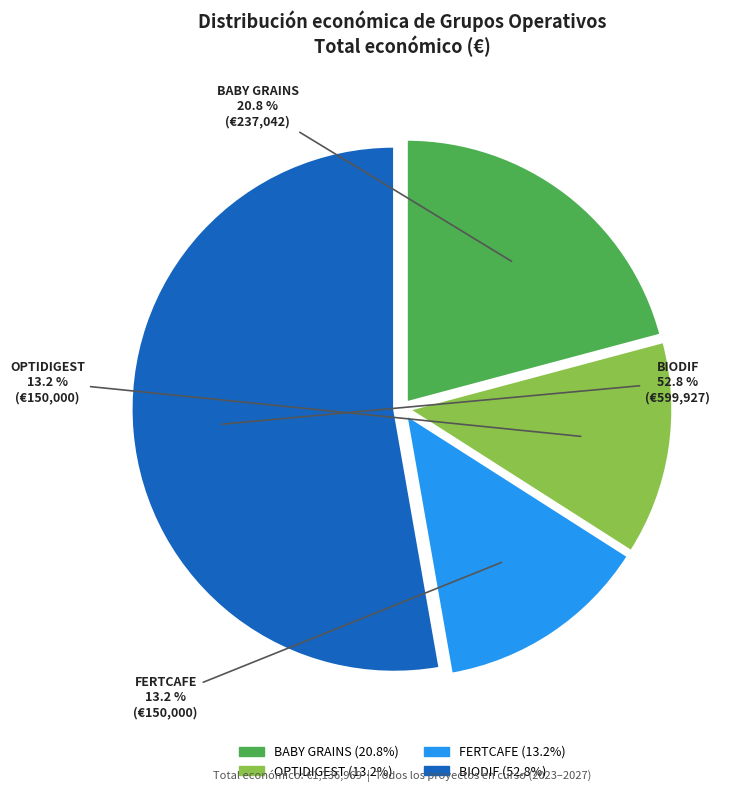

What percentage is the FERTCAFE slice, to the nearest percent?

13%